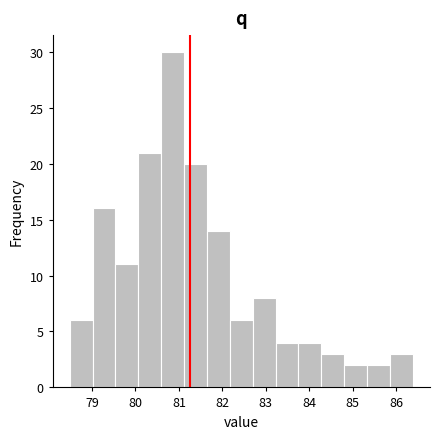

Reading left to right, transcribe this chart: for each bar, give the range it covers on the x-axis and its height. Neither the bar edges nor the heights are printed on the chart, so give them approximately, as read against the axes.

78.5 to 79.0: 6
79.0 to 79.5: 16
79.5 to 80.1: 11
80.1 to 80.6: 21
80.6 to 81.1: 30
81.1 to 81.6: 20
81.6 to 82.2: 14
82.2 to 82.7: 6
82.7 to 83.2: 8
83.2 to 83.8: 4
83.8 to 84.3: 4
84.3 to 84.8: 3
84.8 to 85.3: 2
85.3 to 85.9: 2
85.9 to 86.4: 3